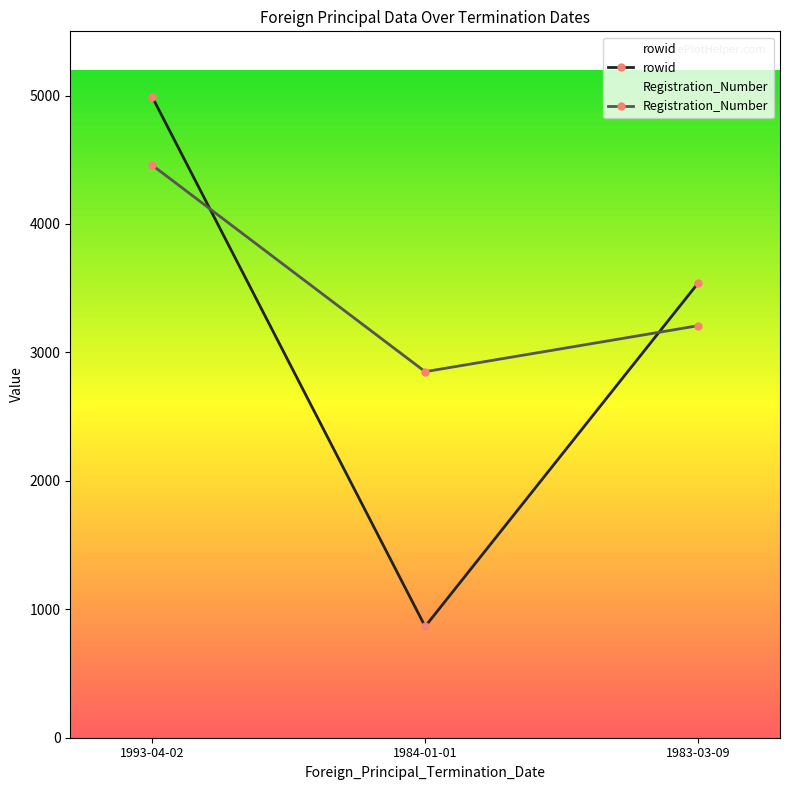

What is the total value across all series at 1993-04-02?

9448